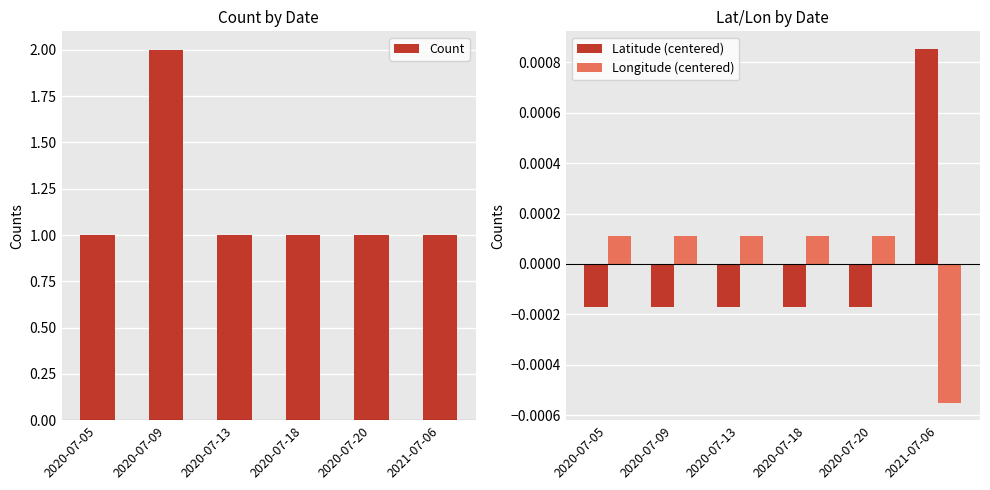

What are all the series names shown in the legend?

Count, Latitude (centered), Longitude (centered)